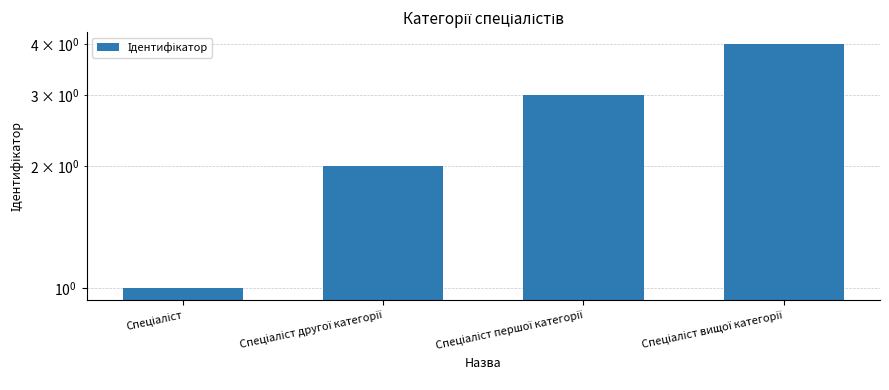

The value at Спеціаліст другої категорії is 2. True or false?

True